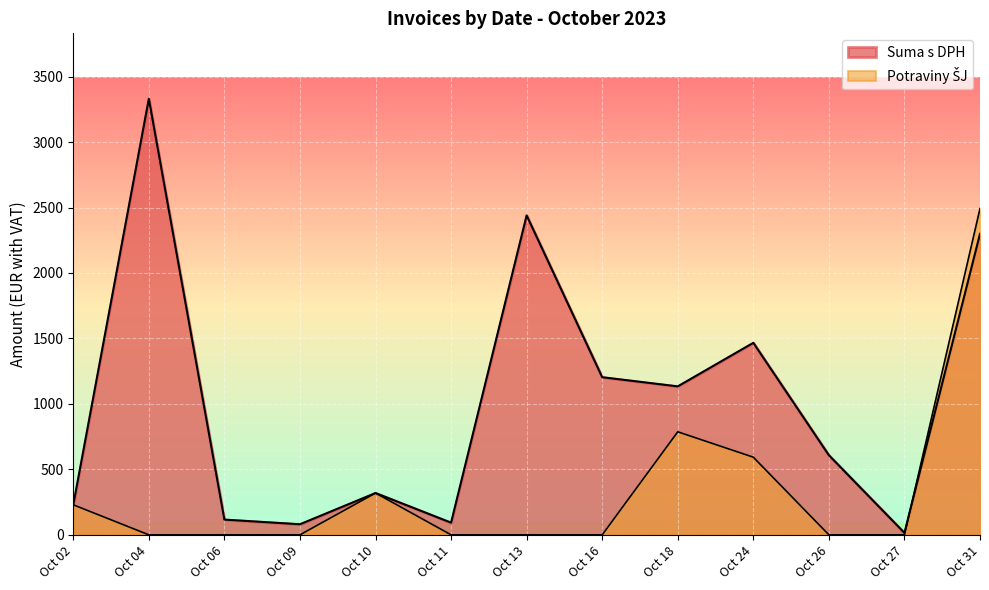

The value at 2023-10-06 is 116.4. True or false?

True